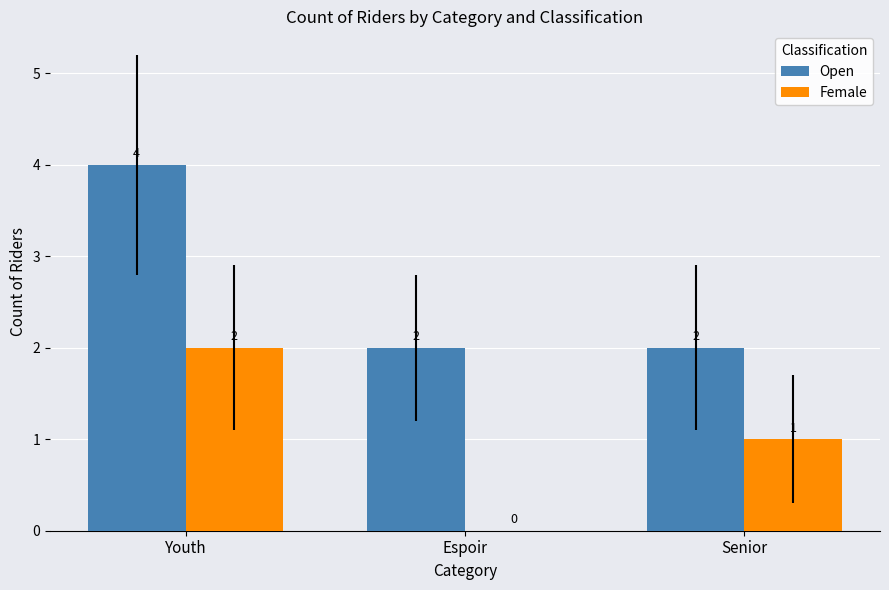

At which category does the chart reach its peak across all series?

Youth